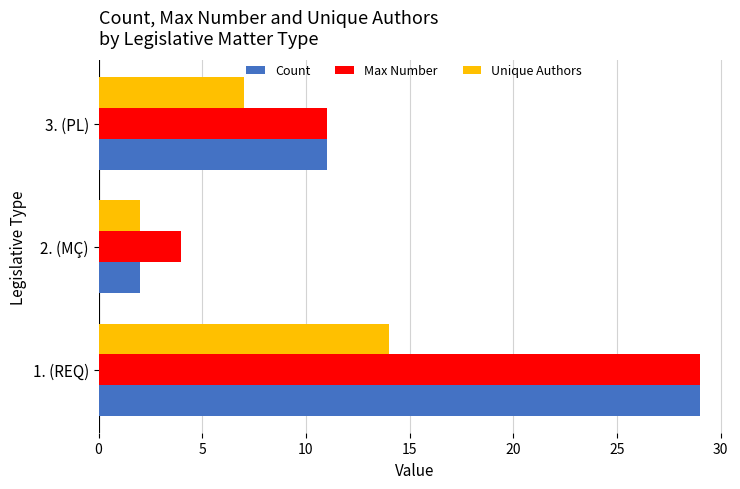

What is the highest value of the Max Number series?

29